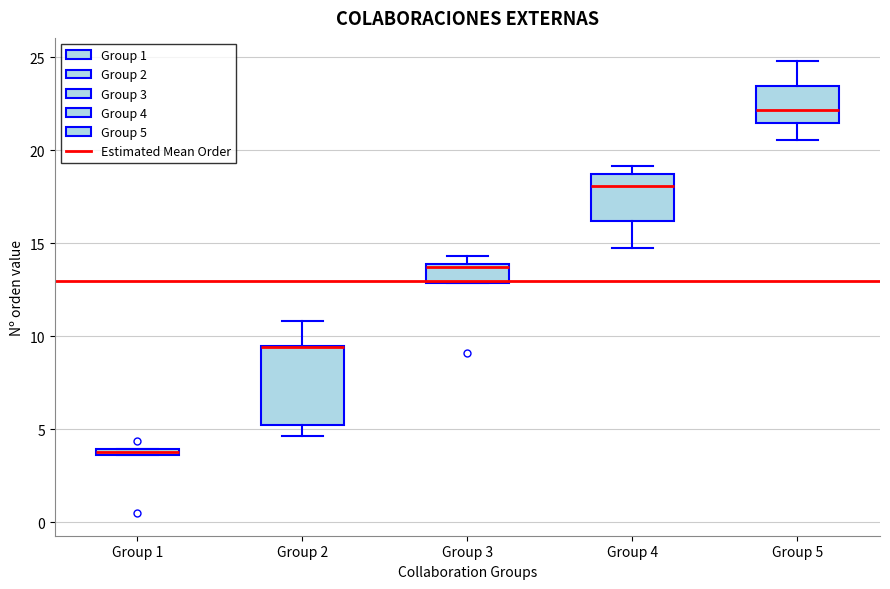

Which box is the tallest, from its lower edge to its upper edge?

Group 2